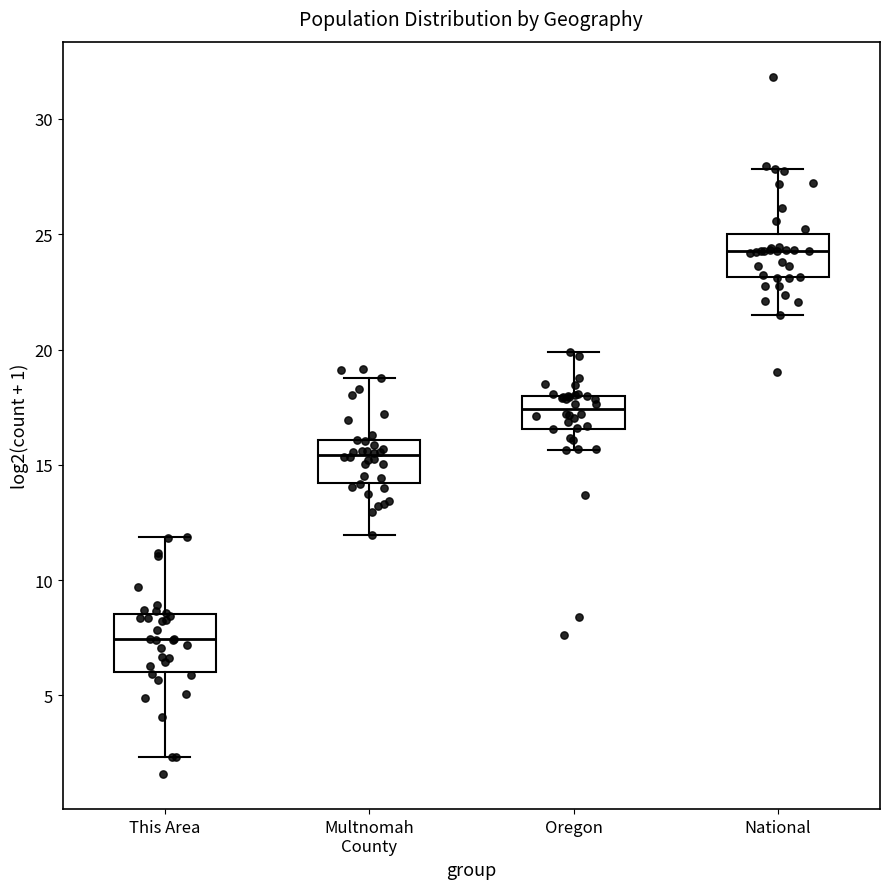

Which box's median line is the highest?

National